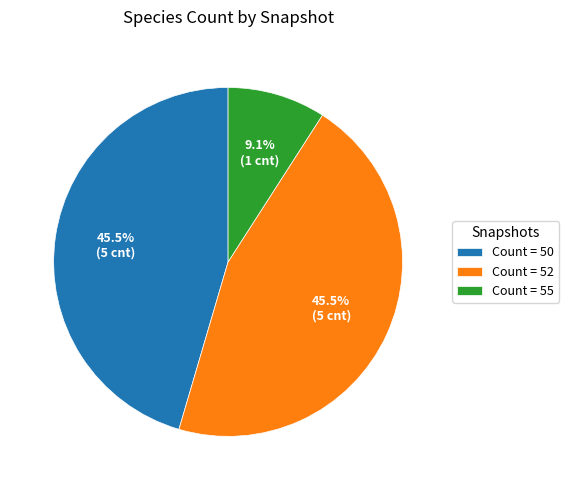

Which slice is the smallest?

Count = 55